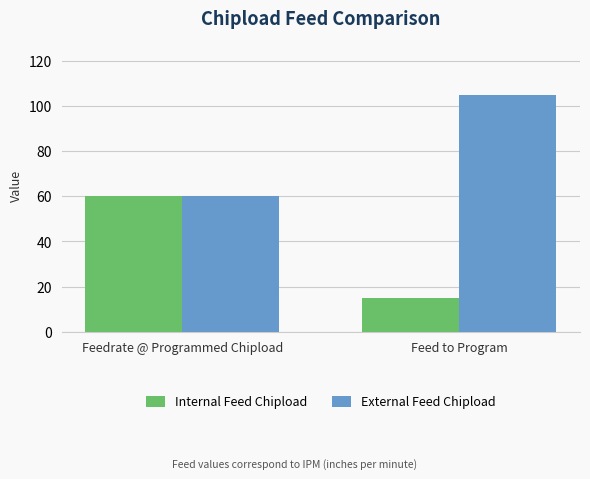

Reading left to right, what are all the values shown in this chart?

Internal Feed Chipload: Feedrate @ Programmed Chipload=60	Feed to Program=15
External Feed Chipload: Feedrate @ Programmed Chipload=60	Feed to Program=105